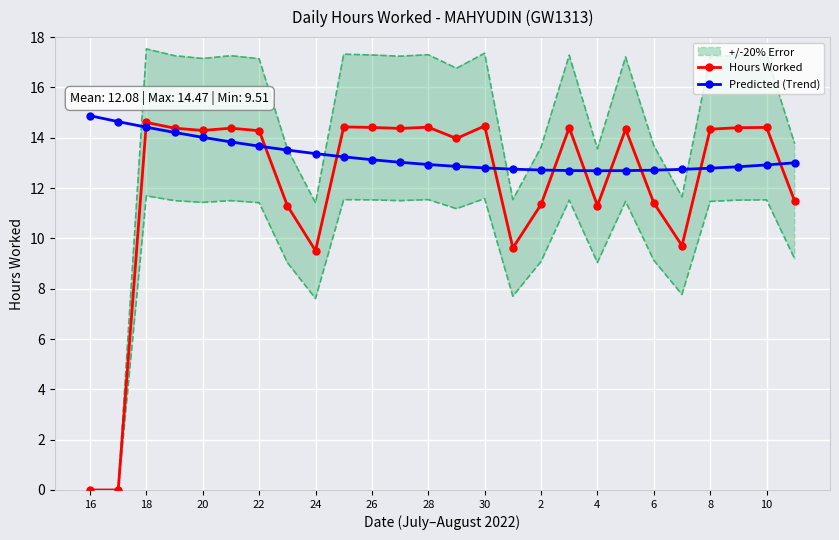

How many values in Hours Worked are above zero?

24